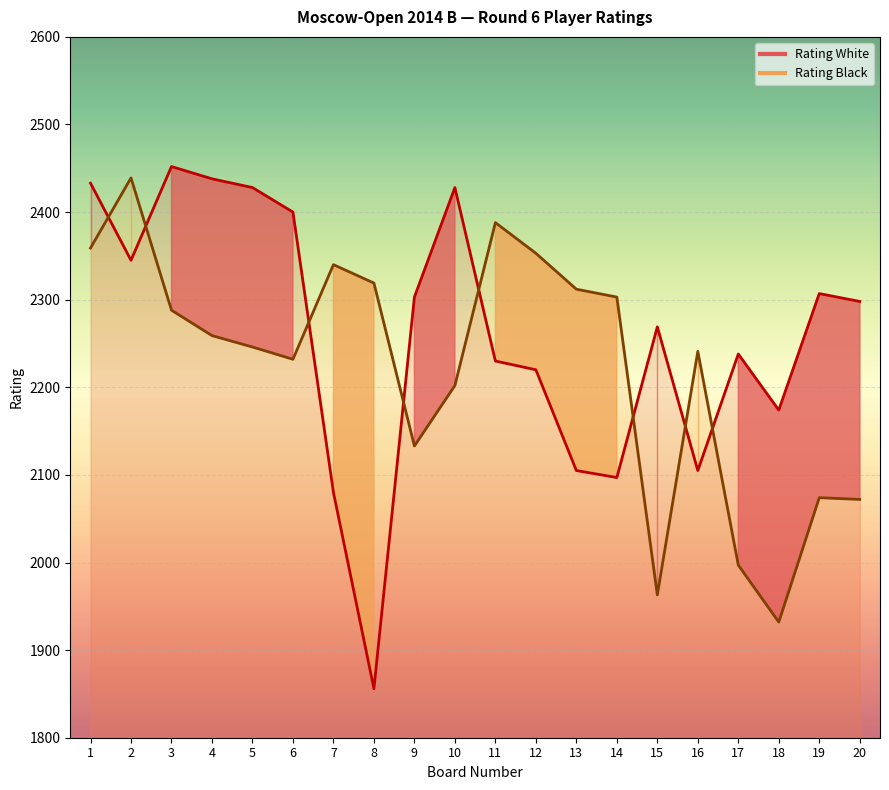

Between 14 and 5, which is larger?

5